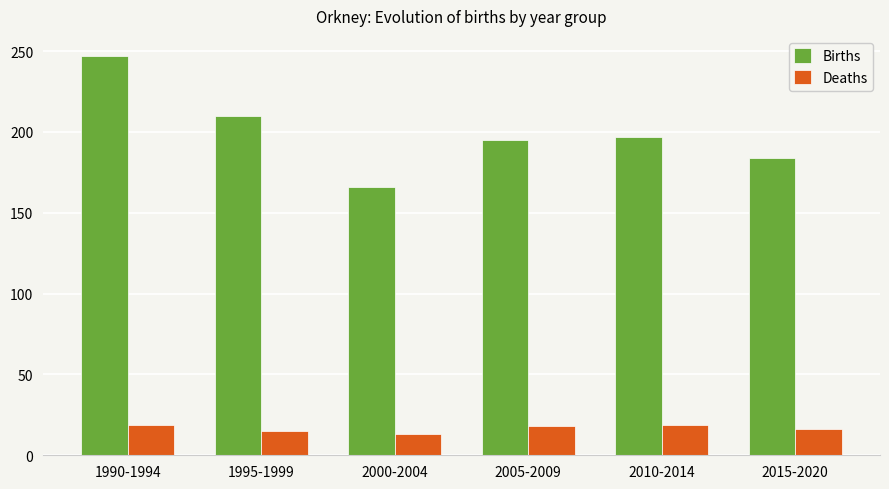

Which series has the largest range (max minus min)?

Births